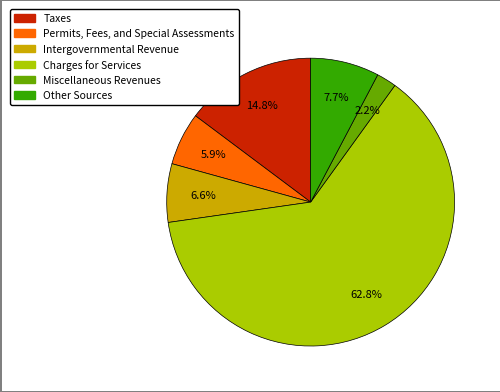

To the nearest percent, what is the average slice percentage?

17%